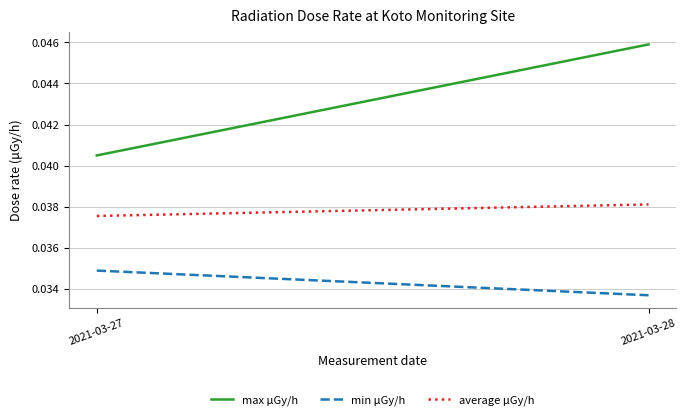

Rank the series by their average value, from highest to lowest.

max μGy/h, average μGy/h, min μGy/h